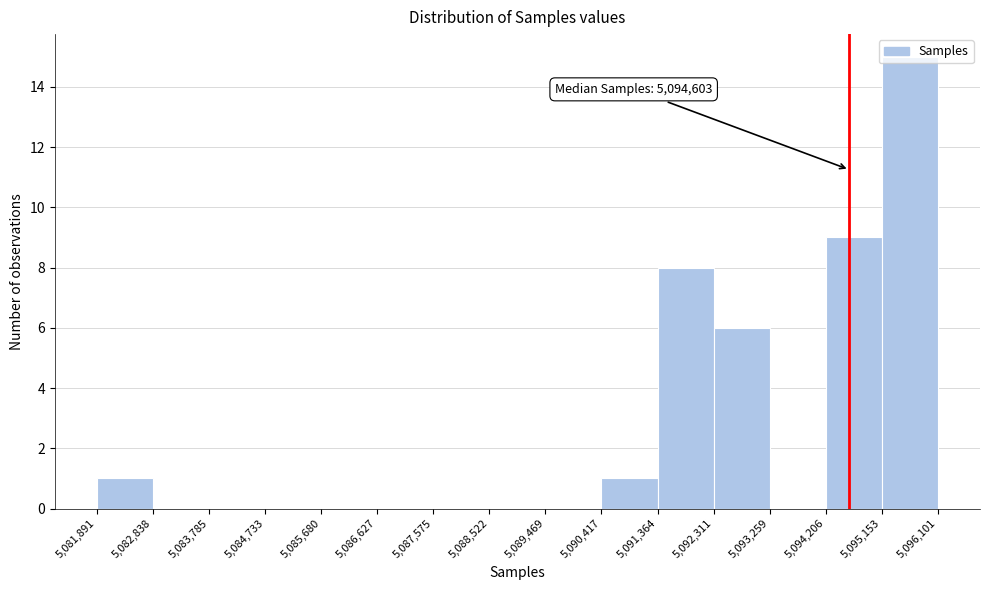

Over which range of the x-axis is the bar tallest?

5,095,153 to 5,096,101